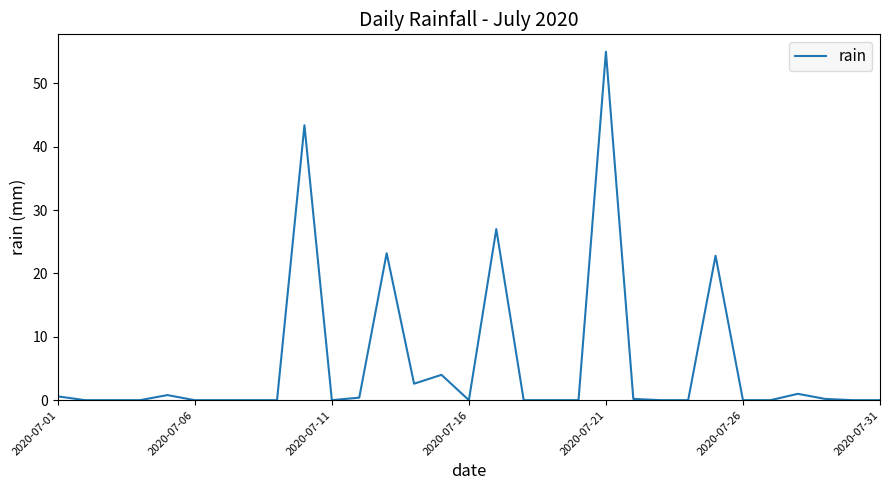

What is the maximum value shown in the chart?

55.0